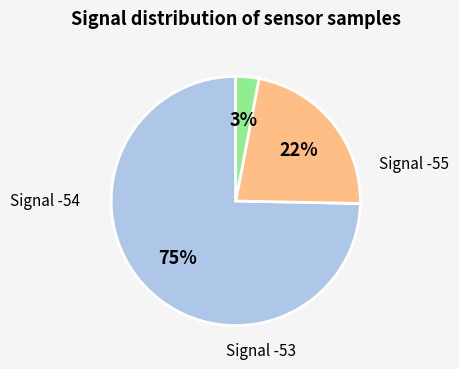

To the nearest percent, what is the average slice percentage?

33%